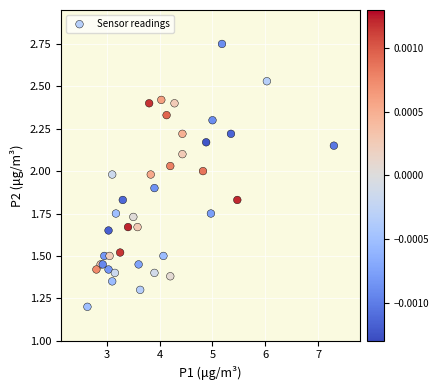

What Y value in the scatter plot is closest to 1?

1.2